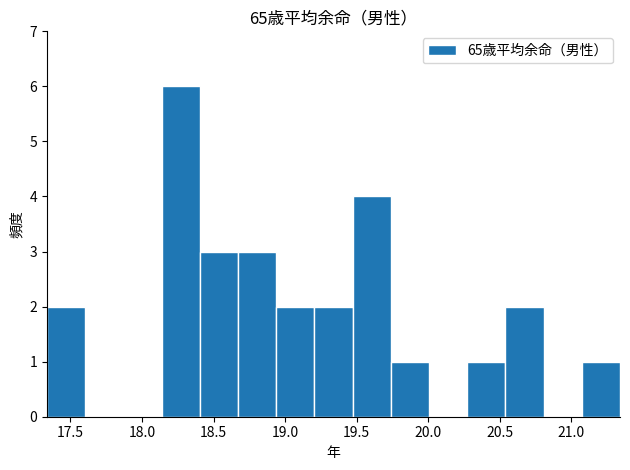

Which range on the x-axis has the tallest bar?

18.15 to 18.40